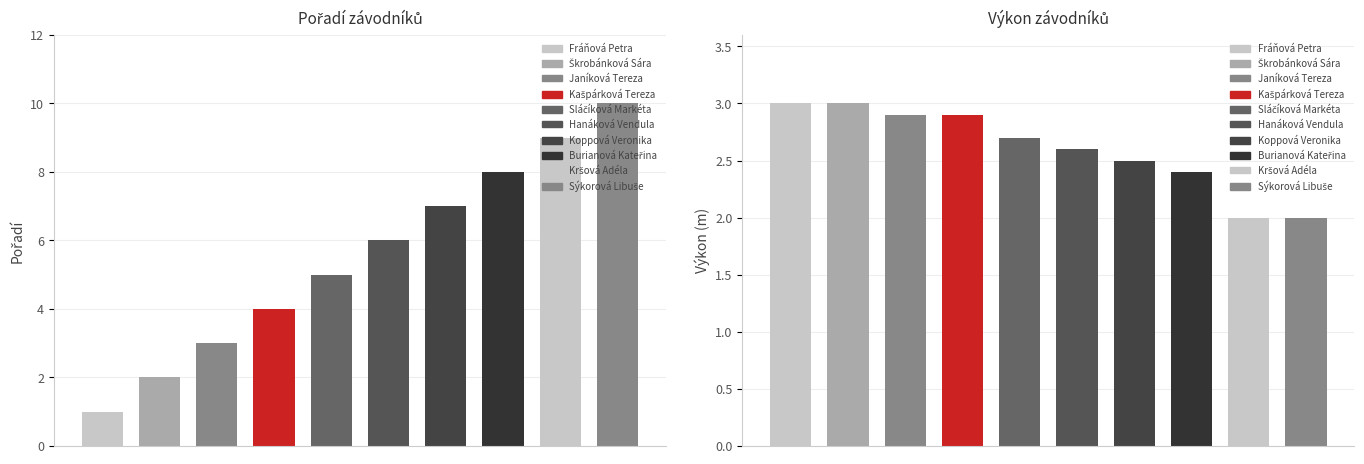

Reading right to left, extract all data points from this chart.

Pořadí: 10.0	9.0	8.0	7.0	6.0	5.0	4.0	3.0	2.0	1.0
Výkon: 2.0	2.0	2.4	2.5	2.6	2.7	2.9	2.9	3.0	3.0